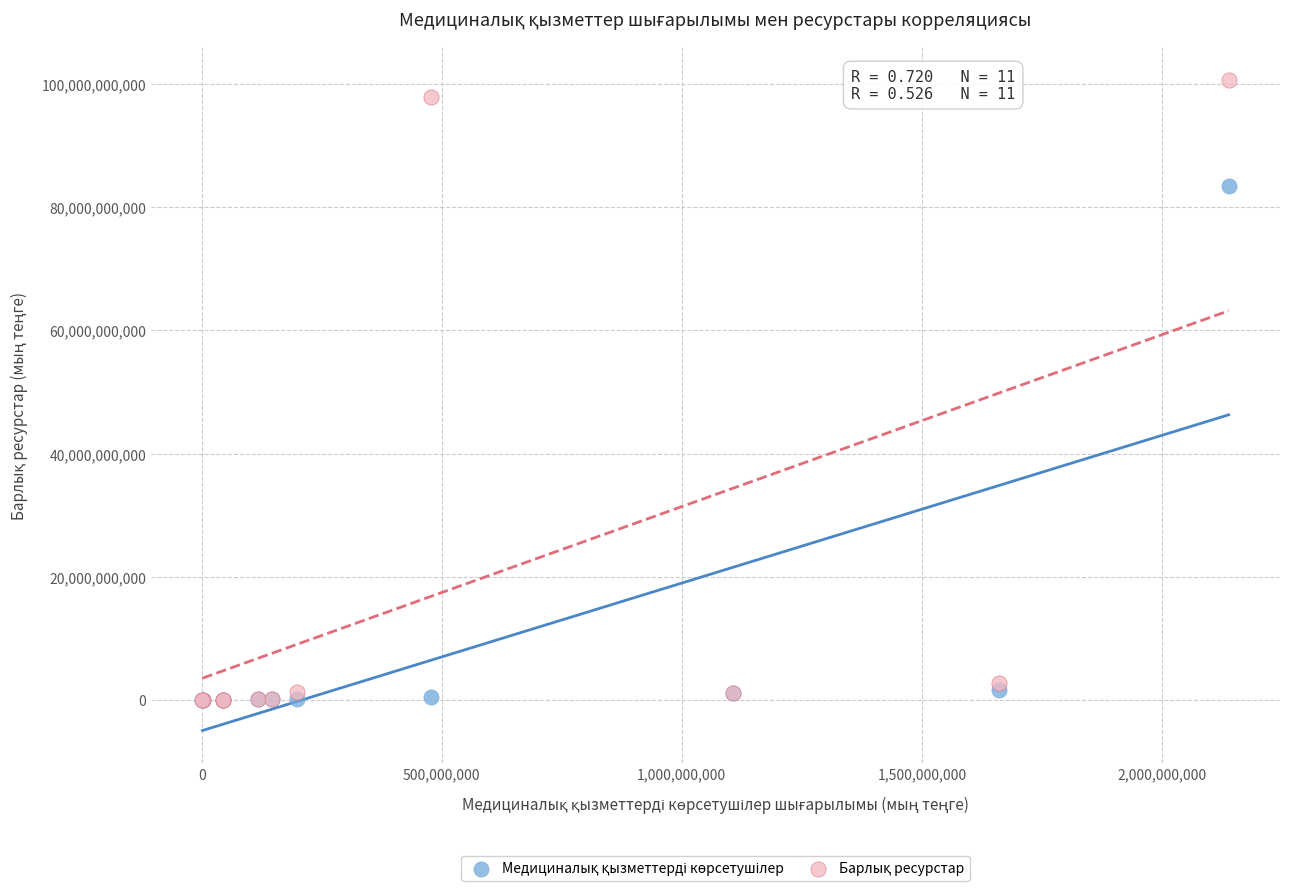

Across all series, what Y value is closest to 50341304289?

83505246385